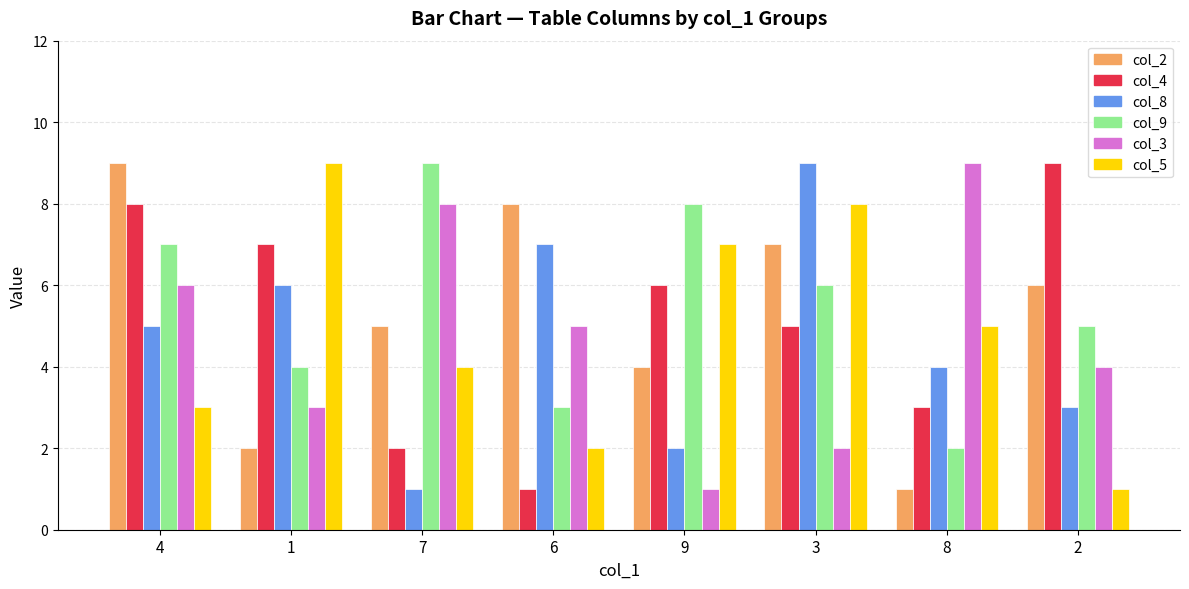

What is the total value across all series at 7?

29